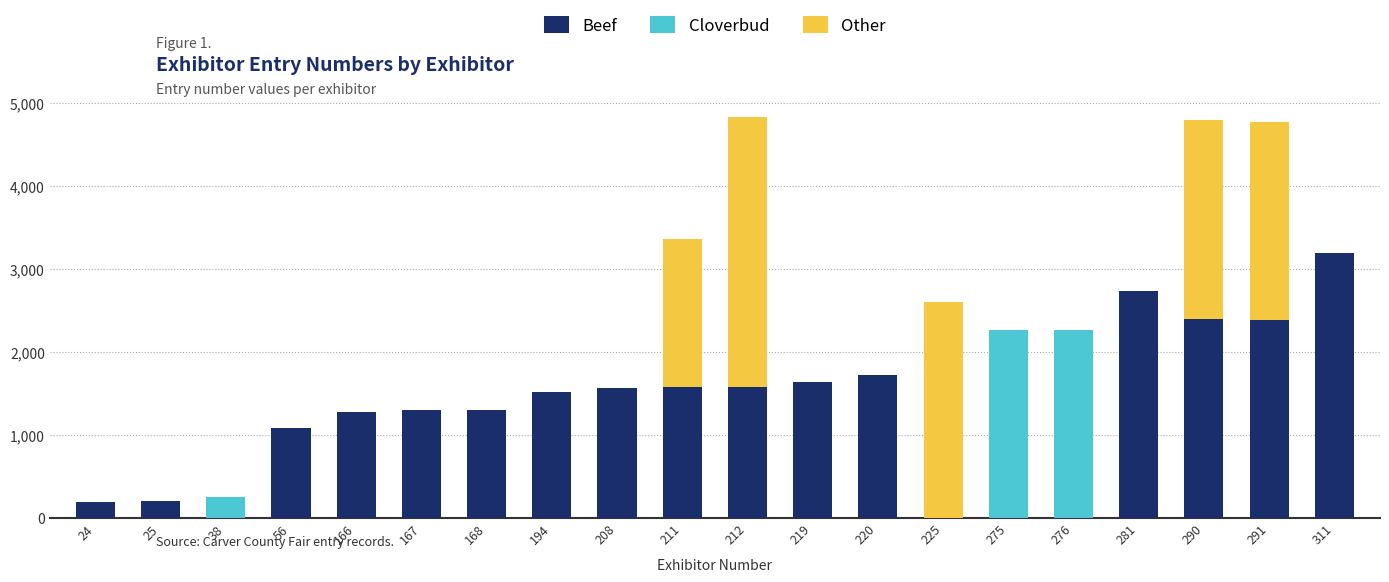

The Beef series shows 1569 at 208. True or false?

True